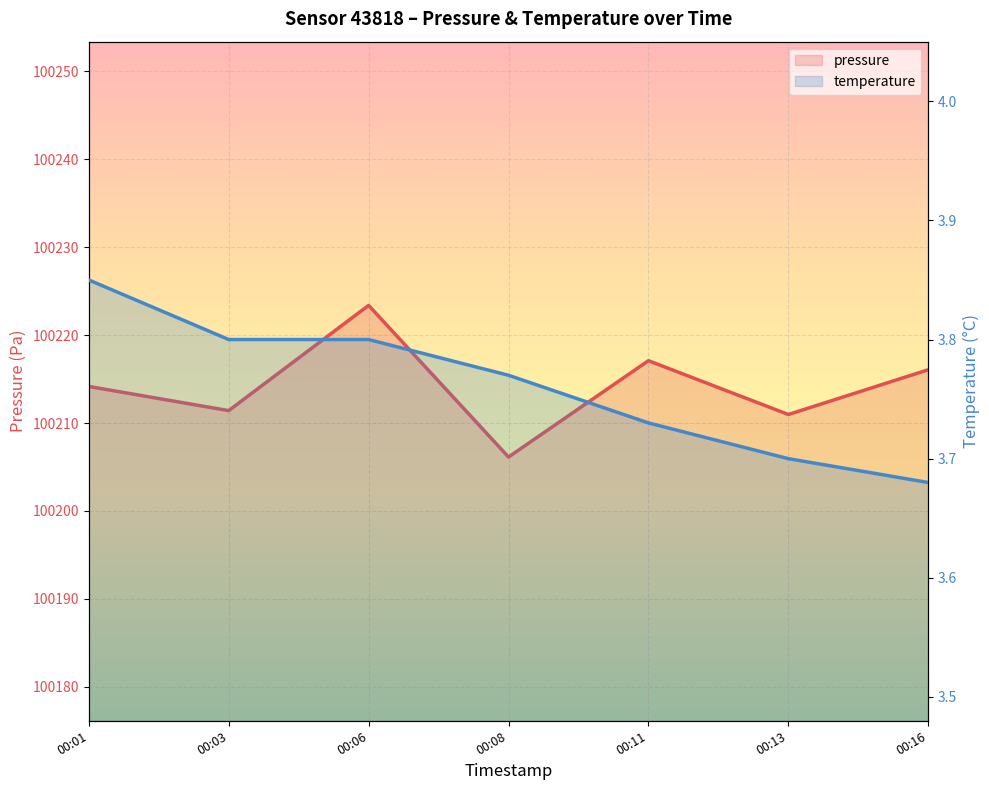

What is the smallest value displayed?

3.7